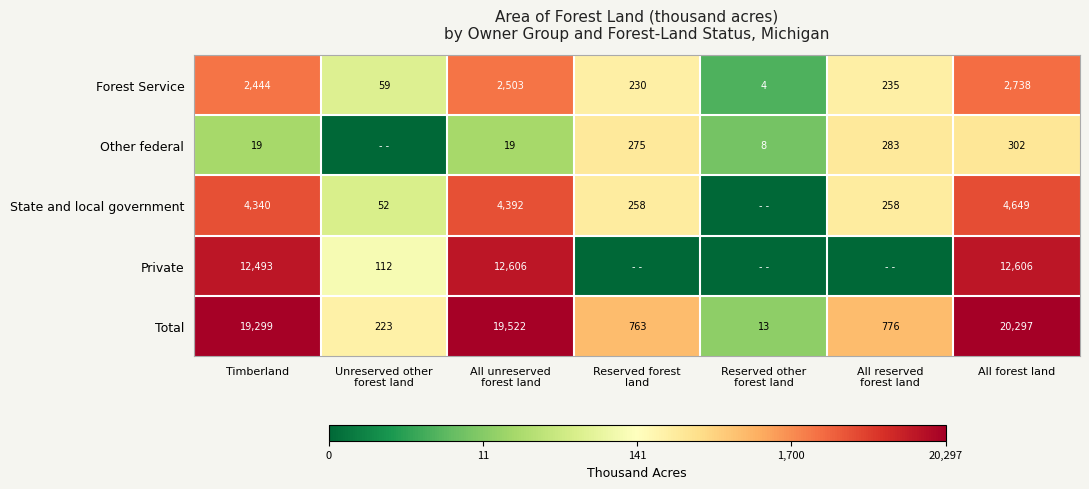

What is the maximum value for Total?

20297